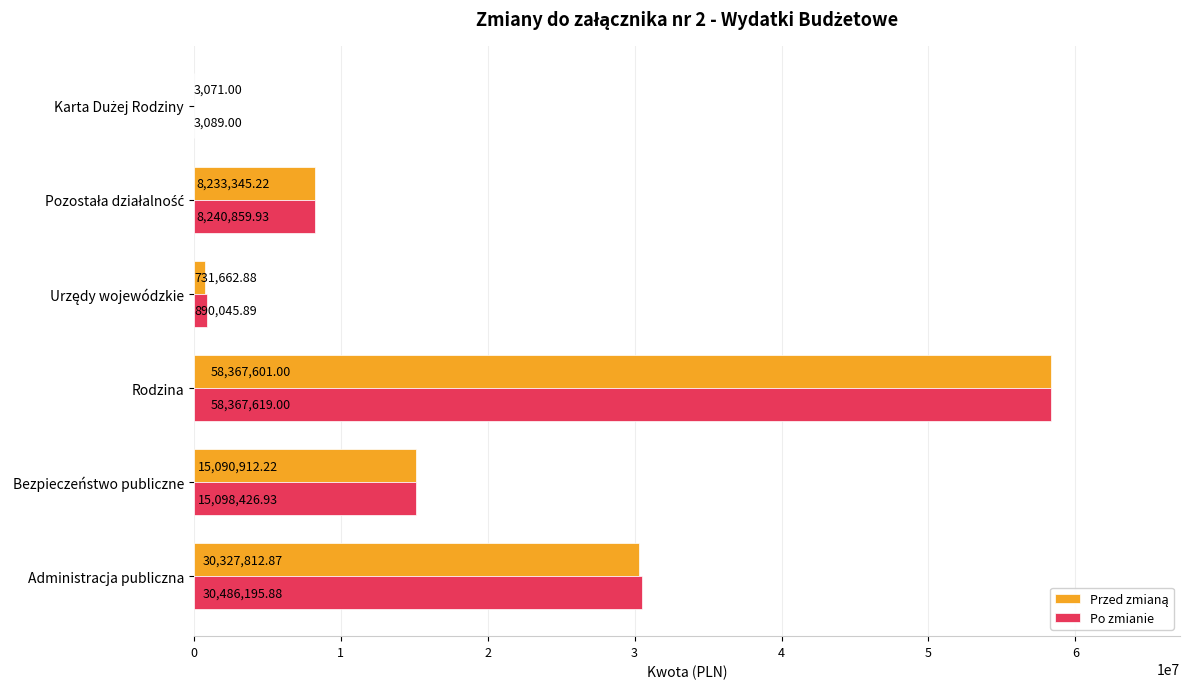

Which label corresponds to the largest value in the chart?

Rodzina